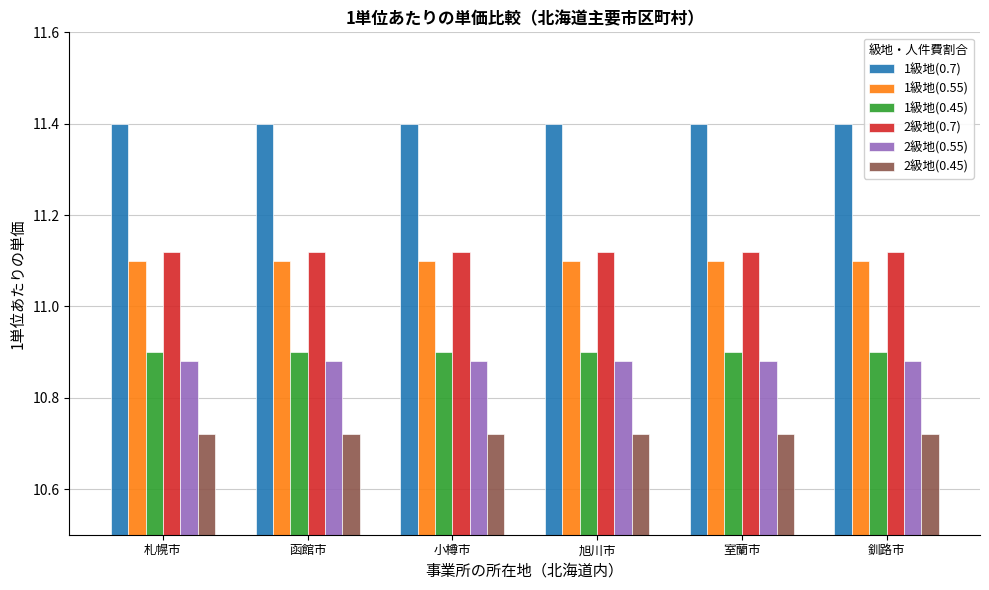

Rank the series at 釧路市 from highest to lowest value.

1級地(0.7), 2級地(0.7), 1級地(0.55), 1級地(0.45), 2級地(0.55), 2級地(0.45)